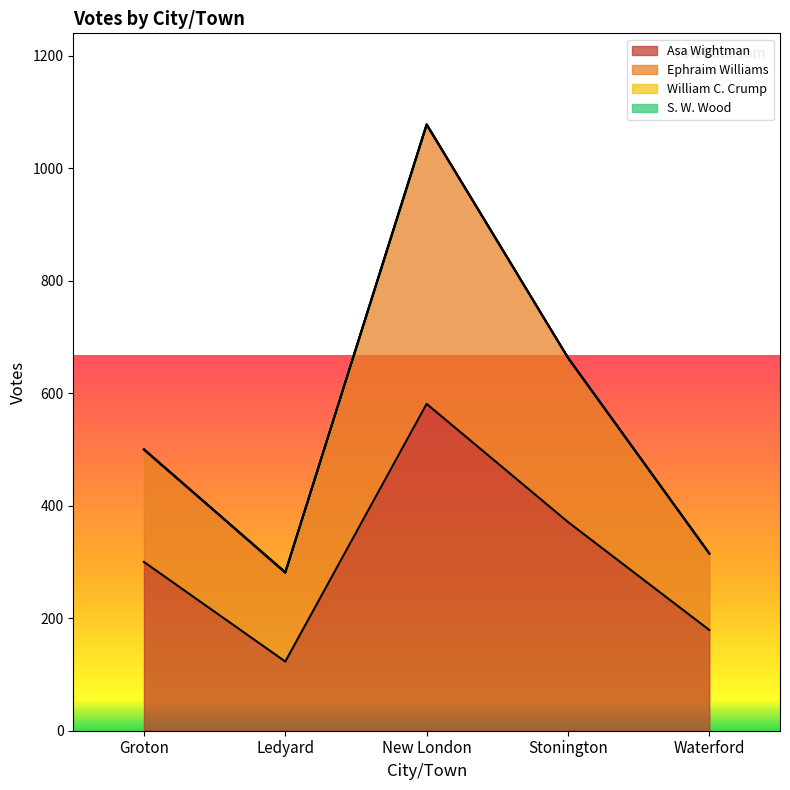

Does the chart have visible grid lines?

No